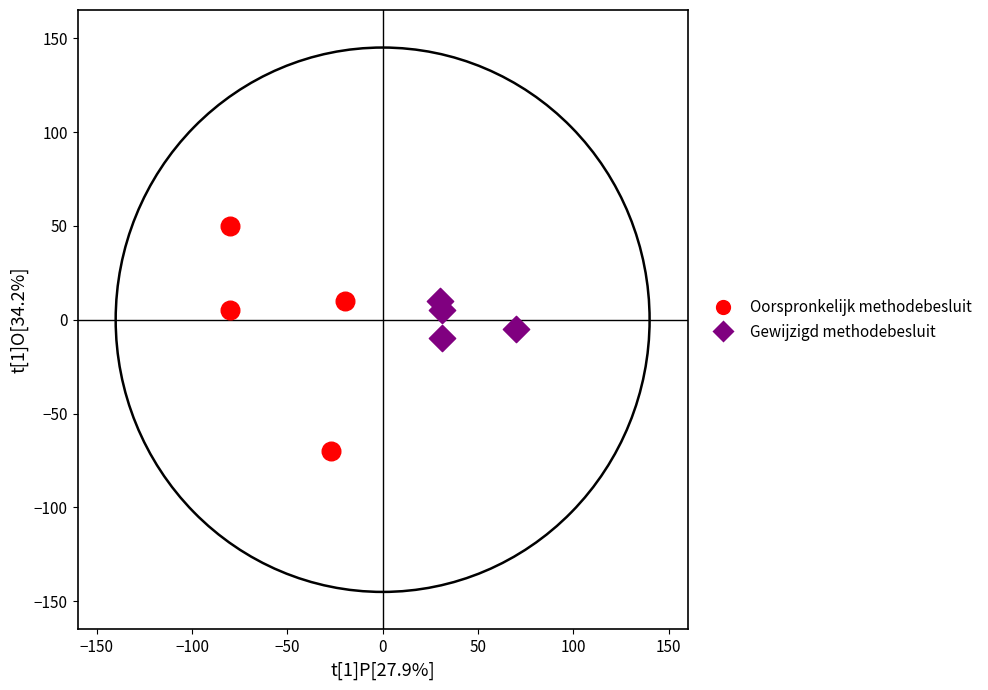

Which series contains the lowest Y value?

Oorspronkelijk methodebesluit